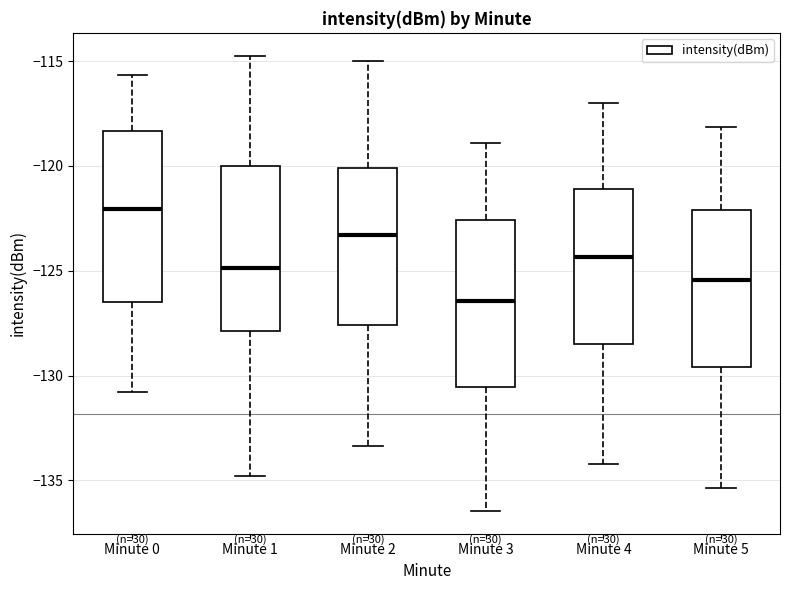

Where does the lower whisker of the box for Minute 3 end on the y-axis? The values are not printed on the chart, so give them approximately, as read against the axis.

-136.5